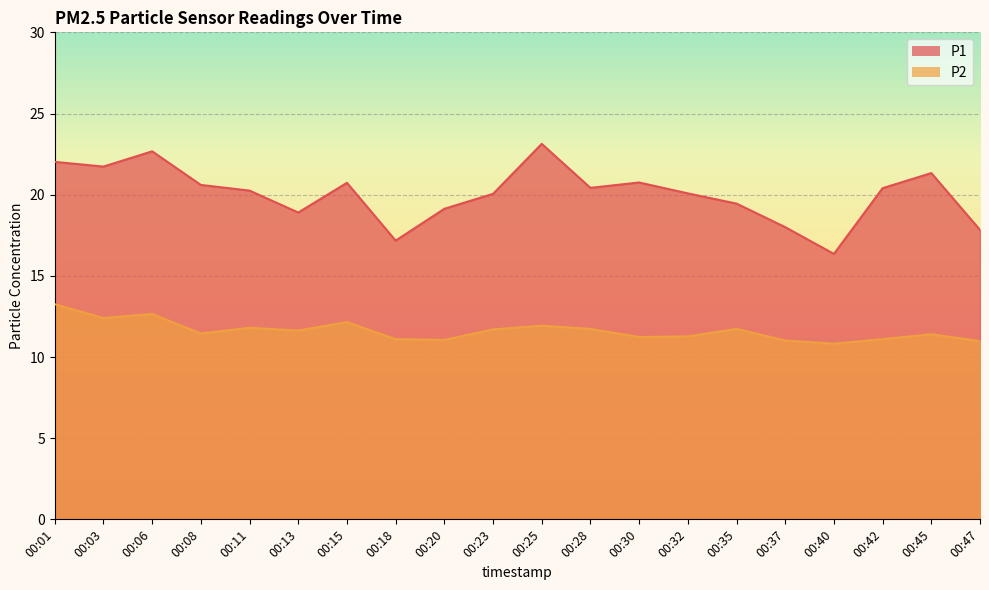

The P2 series shows 7.5 at 00:18. True or false?

False